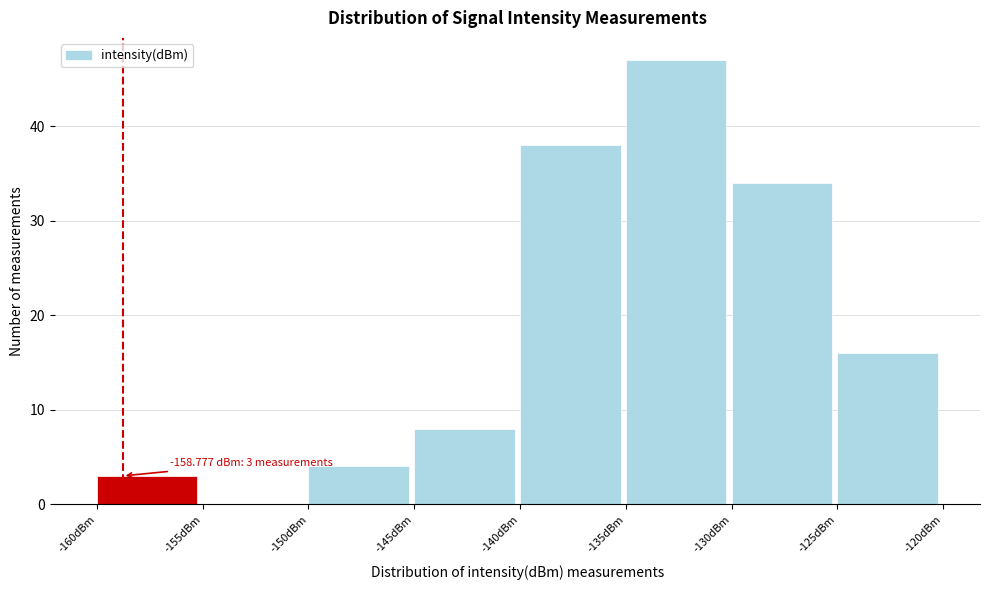

Which range on the x-axis has the tallest bar?

-135 to -130